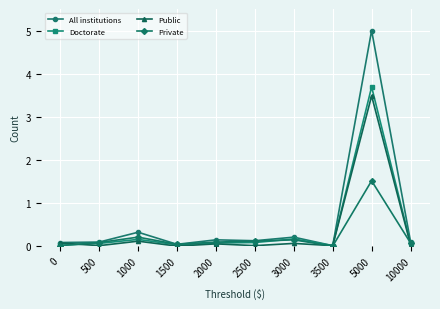

True or false: Doctorate has a value of 0.1 at 2000.

True